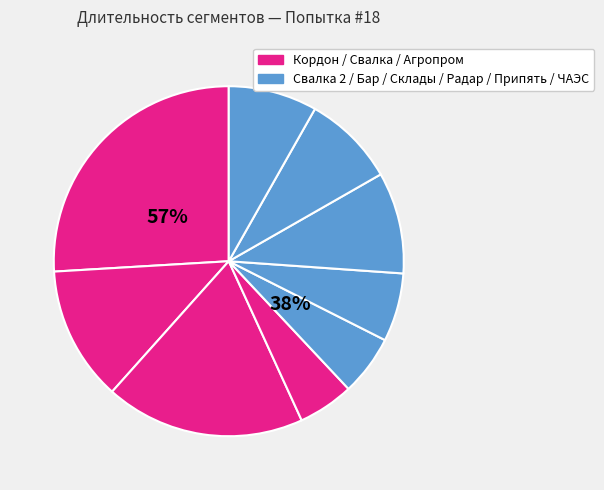

To the nearest percent, what is the difference between the largest and smallest slice percentages?

21%